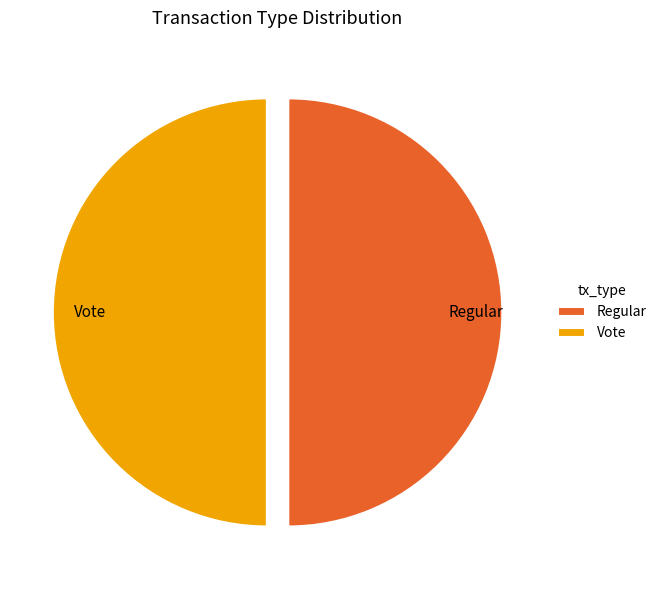

Is the sum of Regular and Vote greater than half?

Yes